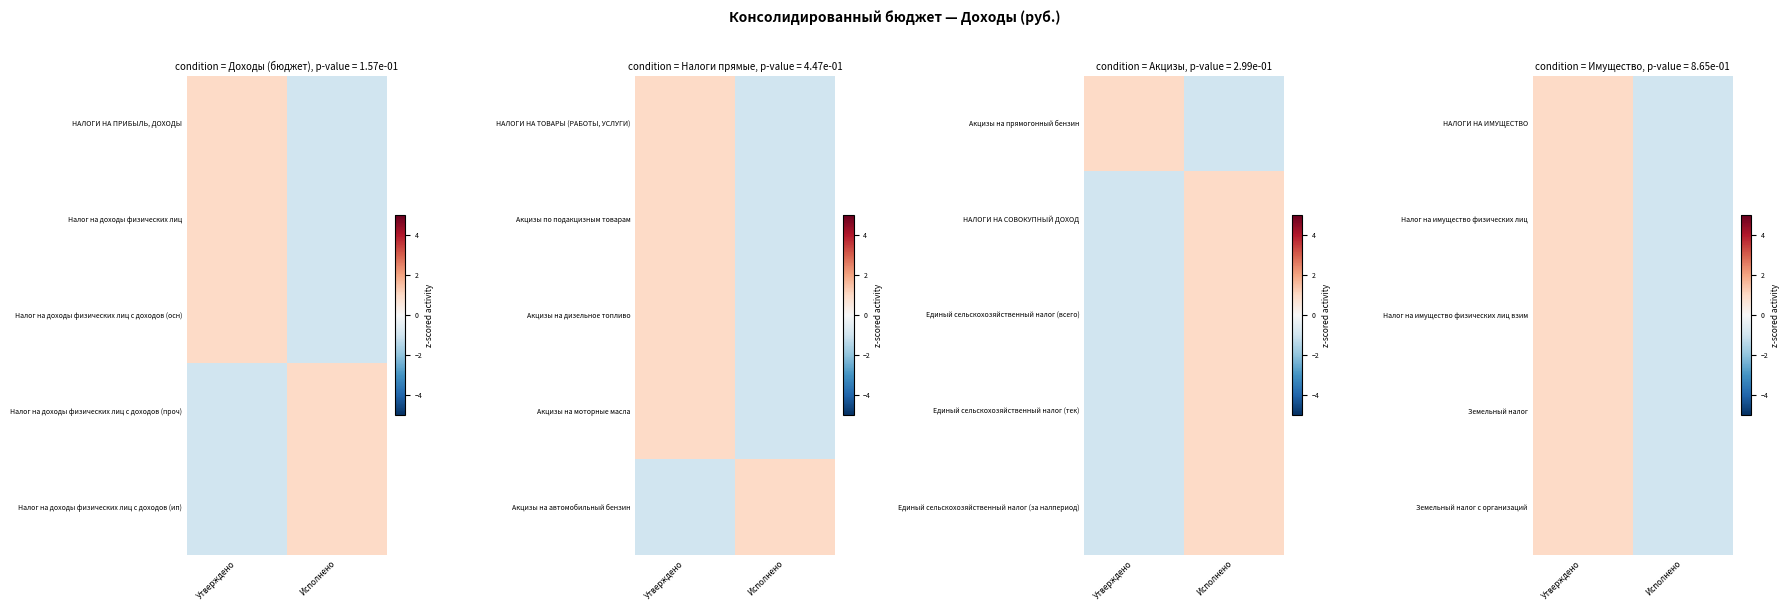

At which label does Земельный налог reach its peak?

Утверждено